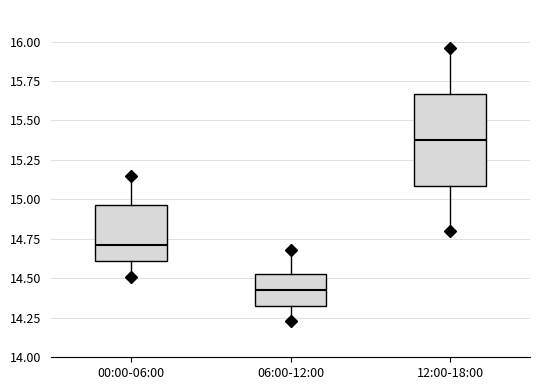

Reading left to right, transcribe this box plot: for each box, give where its median line is, the range the box spans, and where its two whiskers end, as read against the y-axis. The values are not printed on the chart, so give them approximately, as read against the axis.

00:00-06:00: median 14.70, box 14.60 to 14.95, whiskers 14.50 to 15.15
06:00-12:00: median 14.45, box 14.35 to 14.55, whiskers 14.25 to 14.70
12:00-18:00: median 15.40, box 15.10 to 15.65, whiskers 14.80 to 15.95